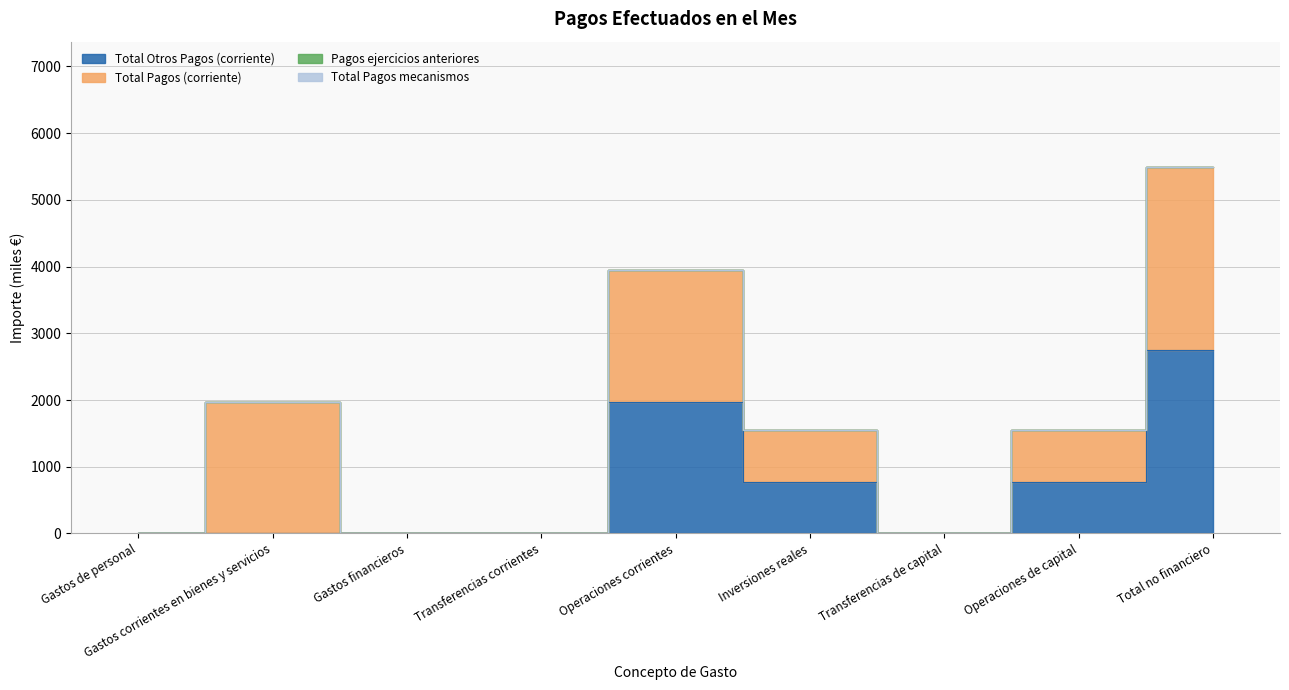

True or false: Pagos ejercicios anteriores and Total Pagos mecanismos intersect in this chart.

False